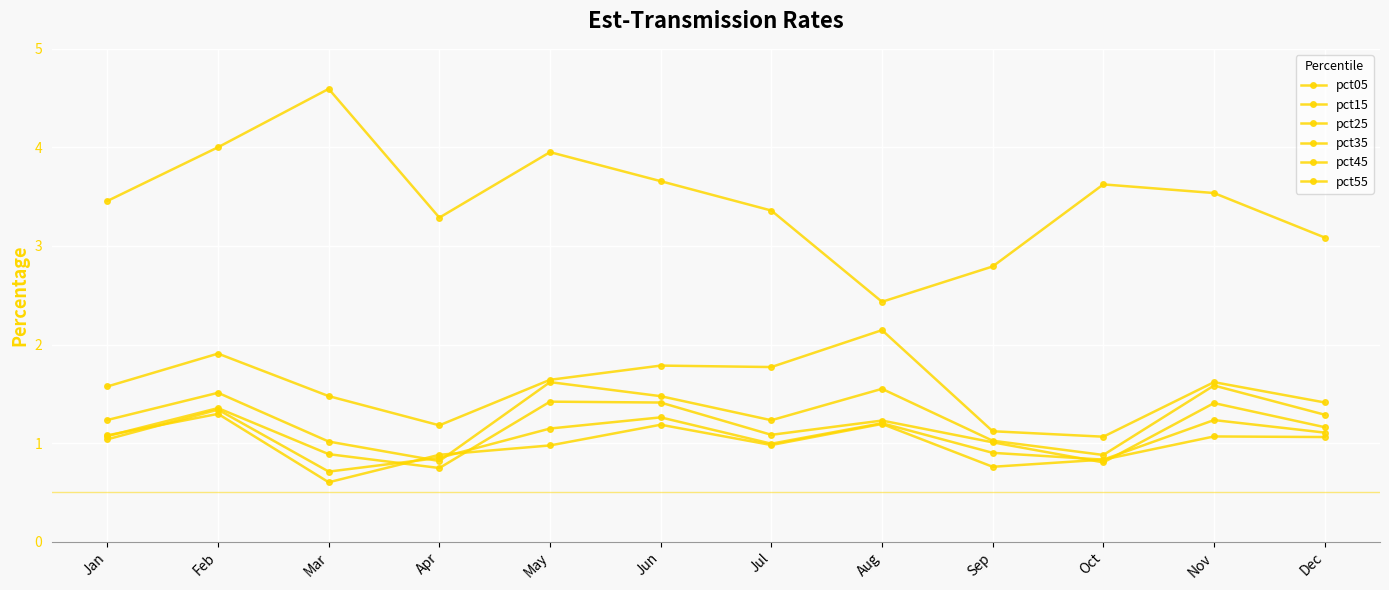

True or false: pct15 and pct35 cross at least once.

False